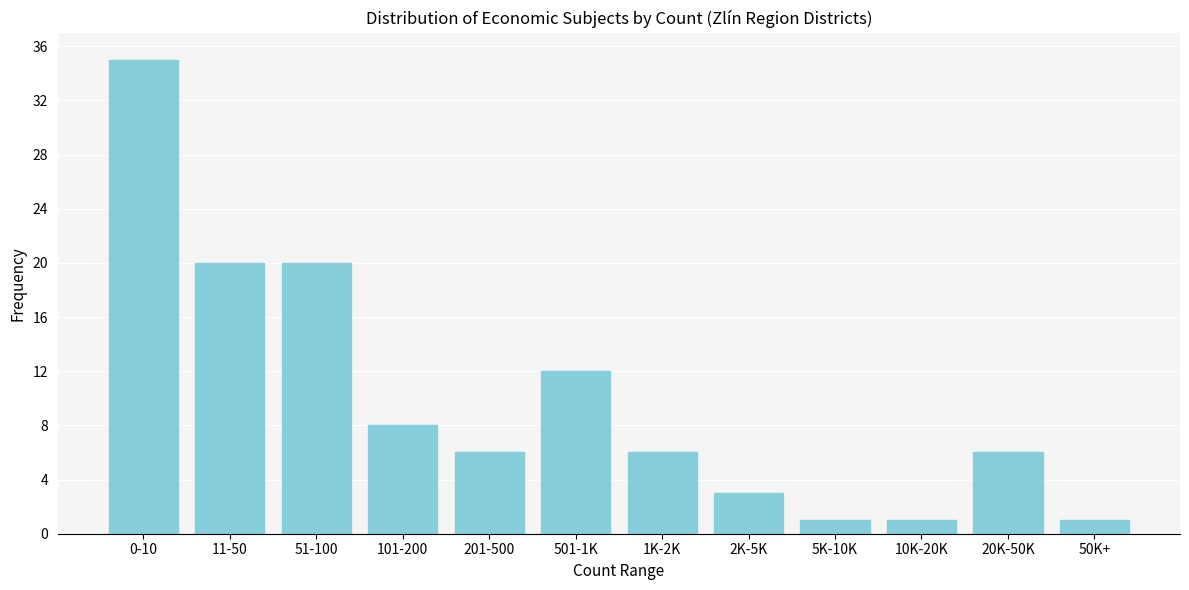

Reading left to right, what are all the values shown in this chart?

0-10=35	11-50=20	51-100=20	101-200=8	201-500=6	501-1K=12	1K-2K=6	2K-5K=3	5K-10K=1	10K-20K=1	20K-50K=6	50K+=1